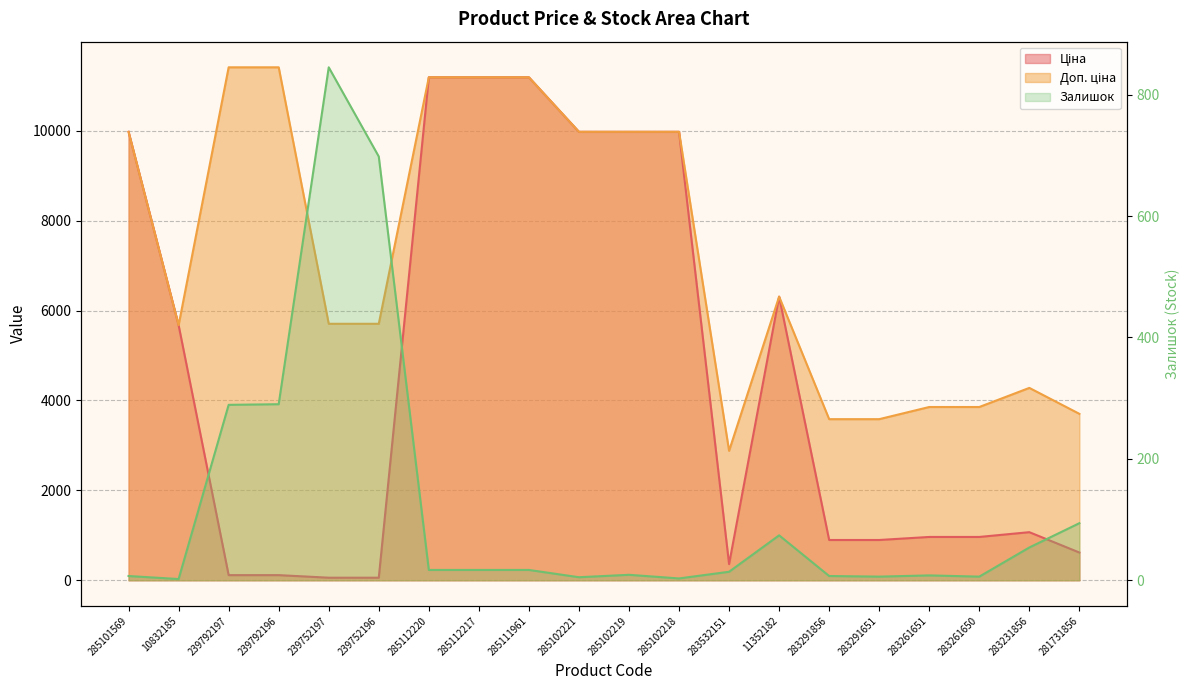

True or false: the data shows 969 at 239752196.

False